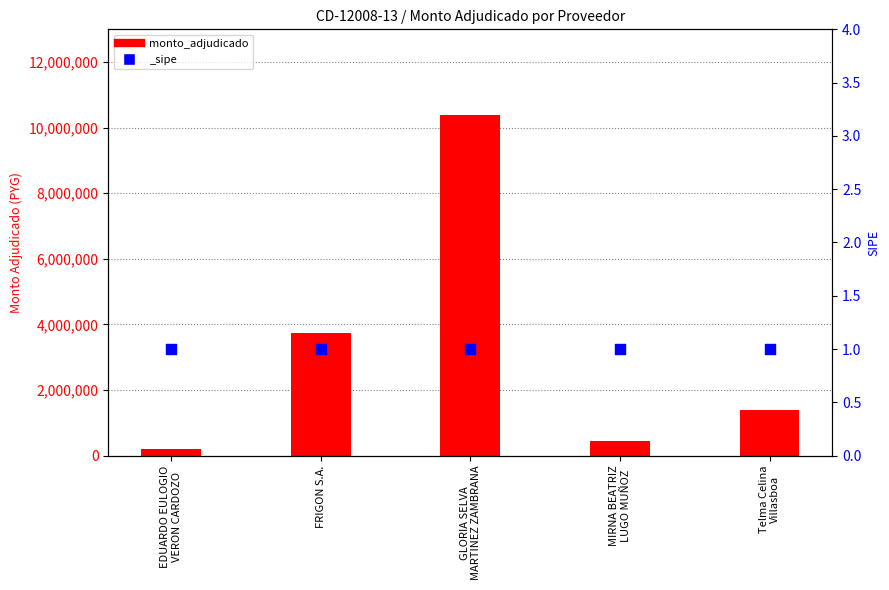

What is the ratio of the value at GLORIA SELVA
MARTINEZ ZAMBRANA to the value at FRIGON S.A.?

2.8